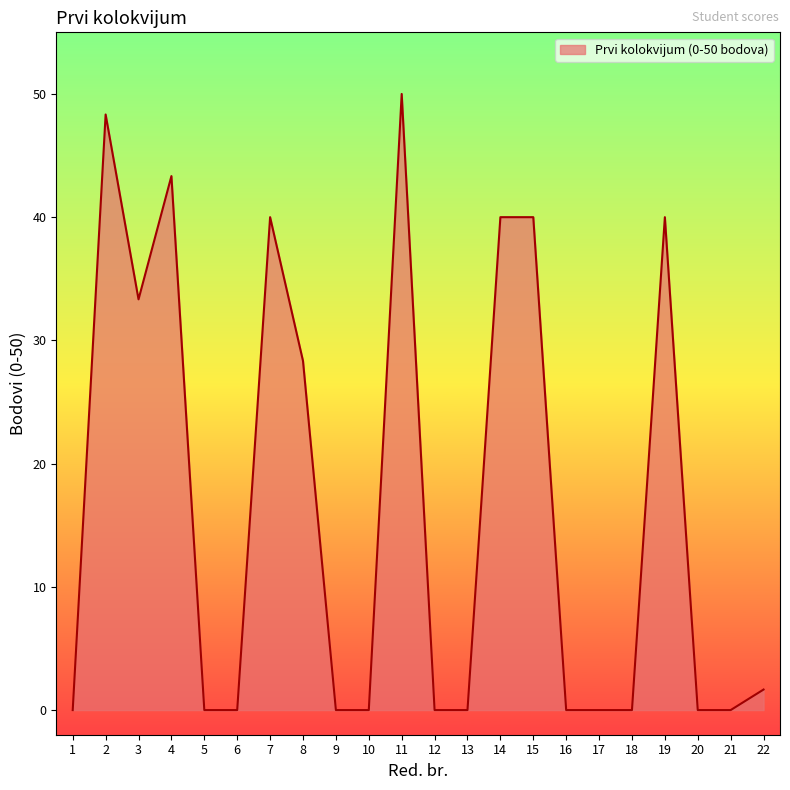

What is the maximum value shown in the chart?

50.0